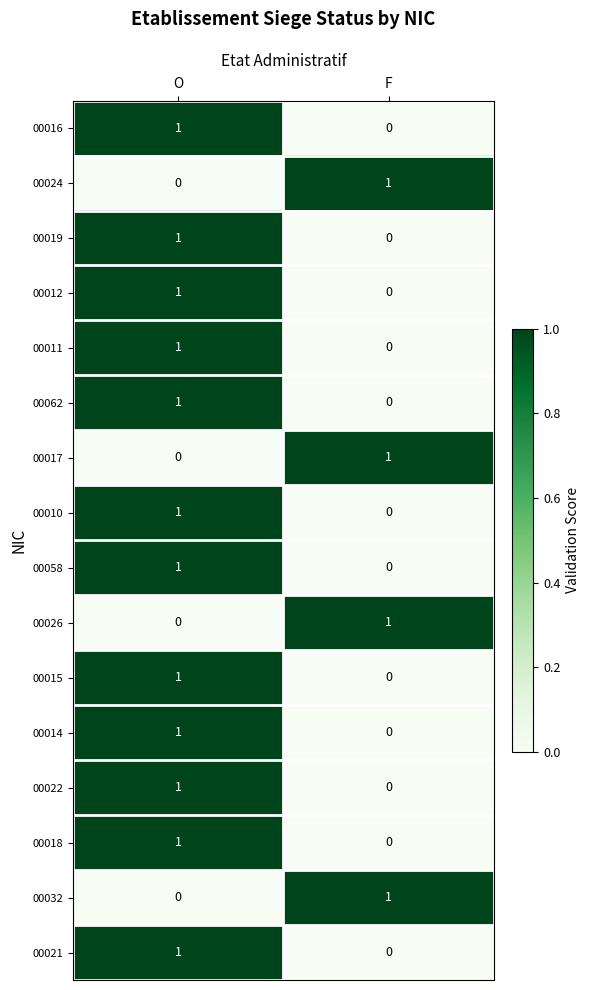

What is the total value across all series at F?

4